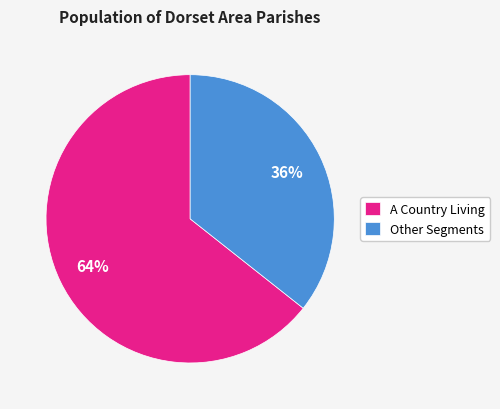

Is A Country Living the majority of the pie?

Yes